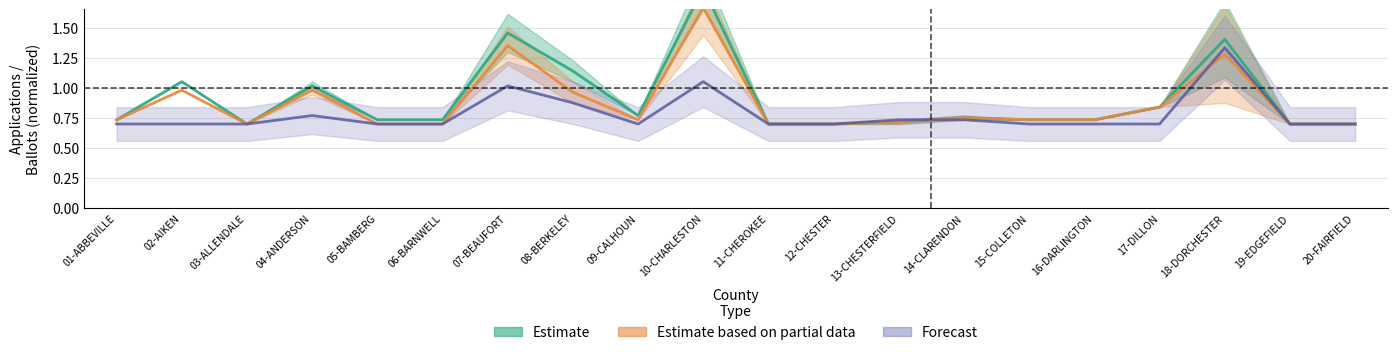

Where is the first local minimum for Estimate?

03-ALLENDALE